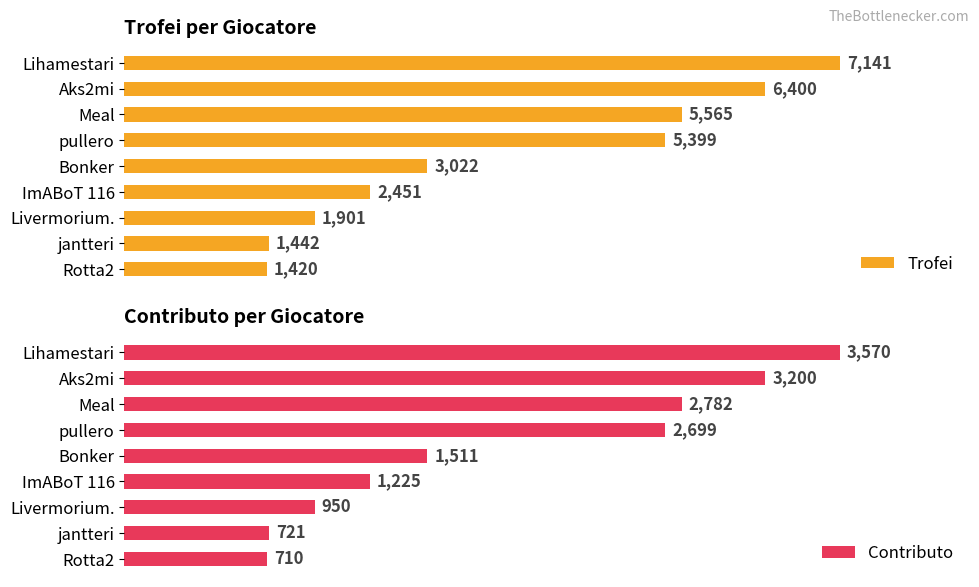

Reading left to right, what are all the values shown in this chart?

Trofei: 7141	6400	5565	5399	3022	2451	1901	1442	1420
Contributo: 3570	3200	2782	2699	1511	1225	950	721	710